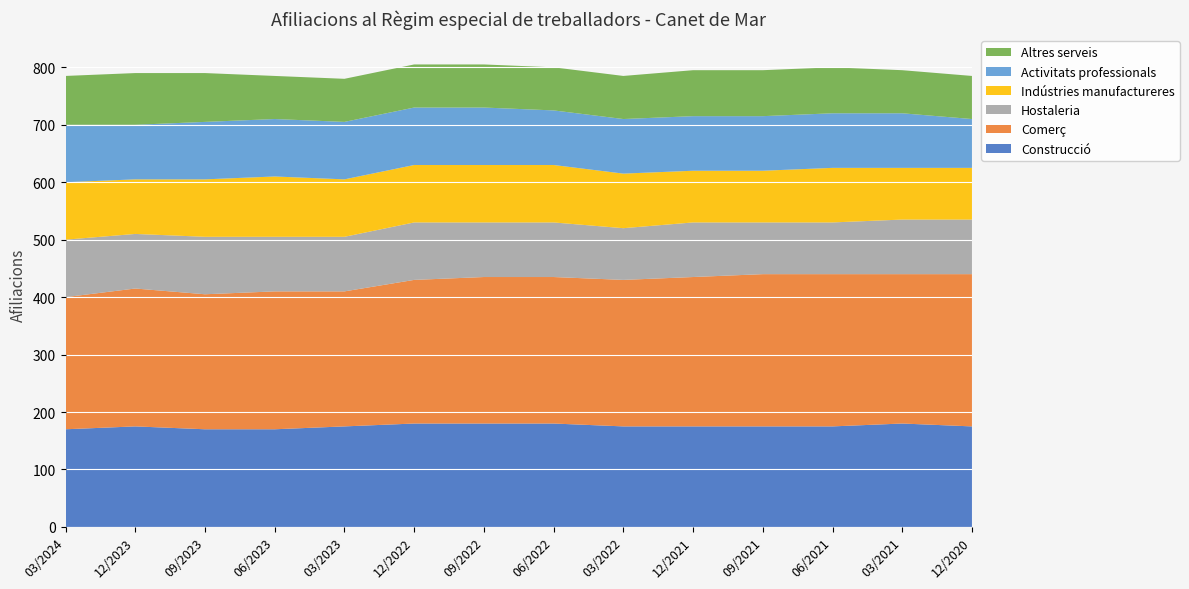

Reading left to right, extract all data points from this chart.

Construcció: 03/2024=170	12/2023=175	09/2023=170	06/2023=170	03/2023=175	12/2022=180	09/2022=180	06/2022=180	03/2022=175	12/2021=175	09/2021=175	06/2021=175	03/2021=180	12/2020=175
Comerç: 03/2024=230	12/2023=240	09/2023=235	06/2023=240	03/2023=235	12/2022=250	09/2022=255	06/2022=255	03/2022=255	12/2021=260	09/2021=265	06/2021=265	03/2021=260	12/2020=265
Hostaleria: 03/2024=100	12/2023=95	09/2023=100	06/2023=95	03/2023=95	12/2022=100	09/2022=95	06/2022=95	03/2022=90	12/2021=95	09/2021=90	06/2021=90	03/2021=95	12/2020=95
Indústries manufactureres: 03/2024=100	12/2023=95	09/2023=100	06/2023=105	03/2023=100	12/2022=100	09/2022=100	06/2022=100	03/2022=95	12/2021=90	09/2021=90	06/2021=95	03/2021=90	12/2020=90
Activitats professionals: 03/2024=100	12/2023=95	09/2023=100	06/2023=100	03/2023=100	12/2022=100	09/2022=100	06/2022=95	03/2022=95	12/2021=95	09/2021=95	06/2021=95	03/2021=95	12/2020=85
Altres serveis: 03/2024=85	12/2023=90	09/2023=85	06/2023=75	03/2023=75	12/2022=75	09/2022=75	06/2022=75	03/2022=75	12/2021=80	09/2021=80	06/2021=80	03/2021=75	12/2020=75